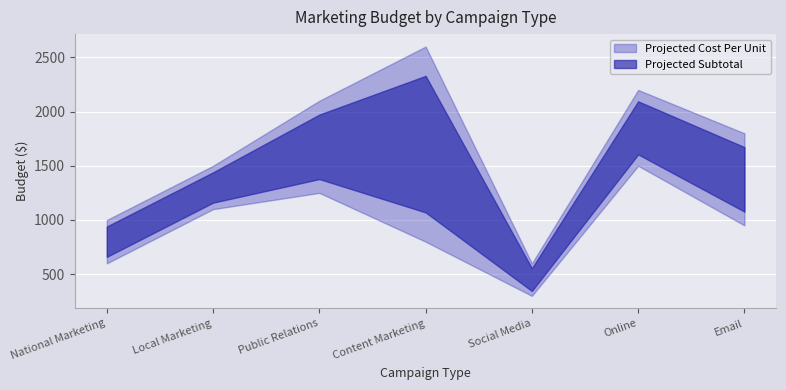

At which category does the chart reach its minimum across all series?

Social Media